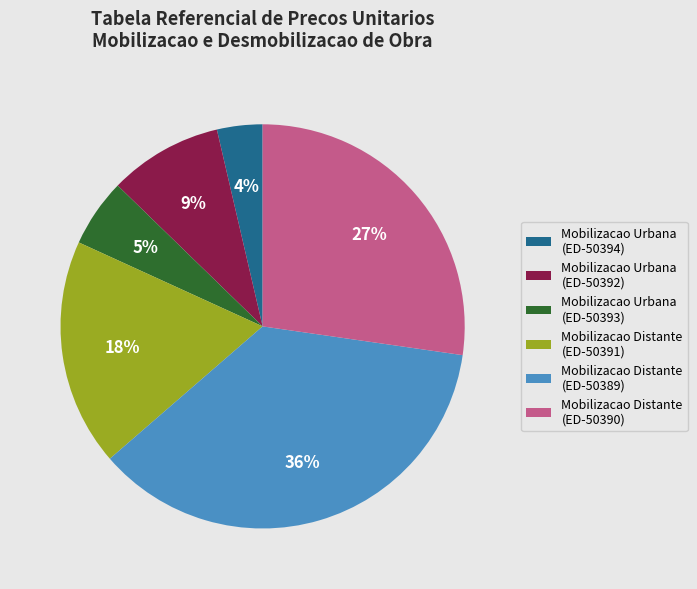

To the nearest percent, what is the average slice percentage?

17%